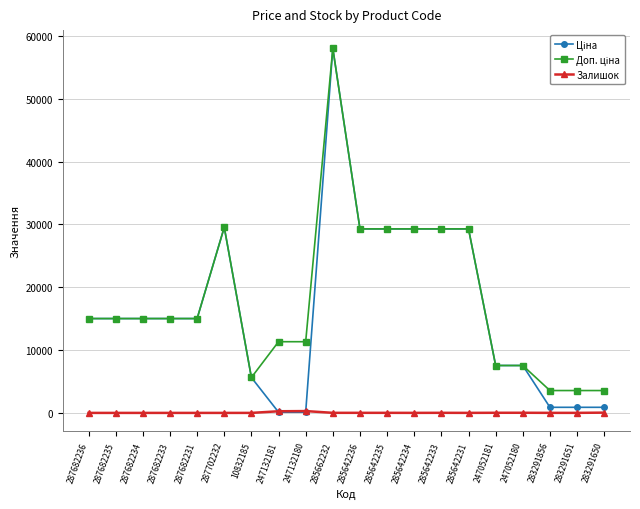

How many lines are shown in the chart?

3